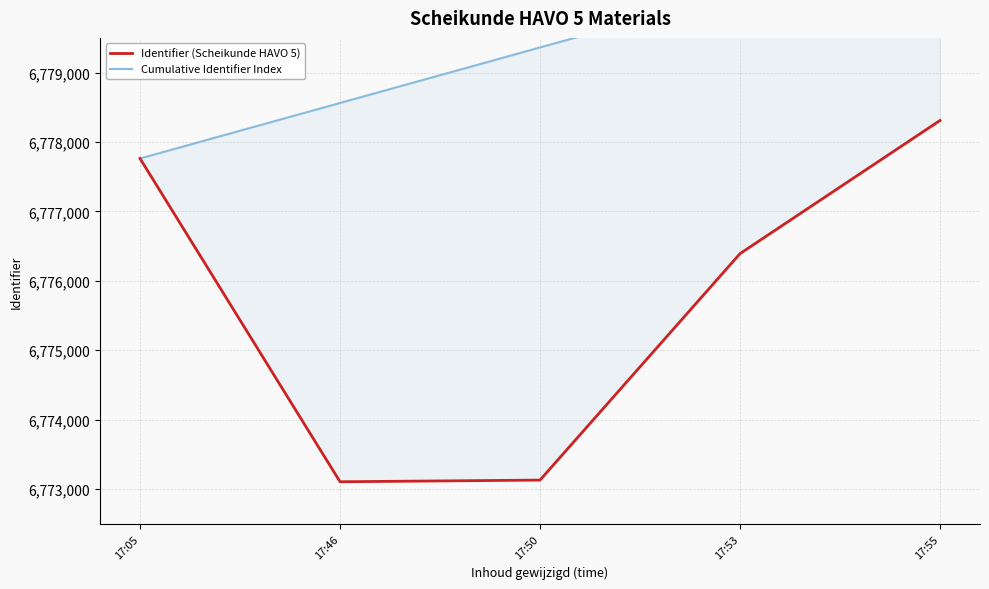

How many lines are shown in the chart?

2